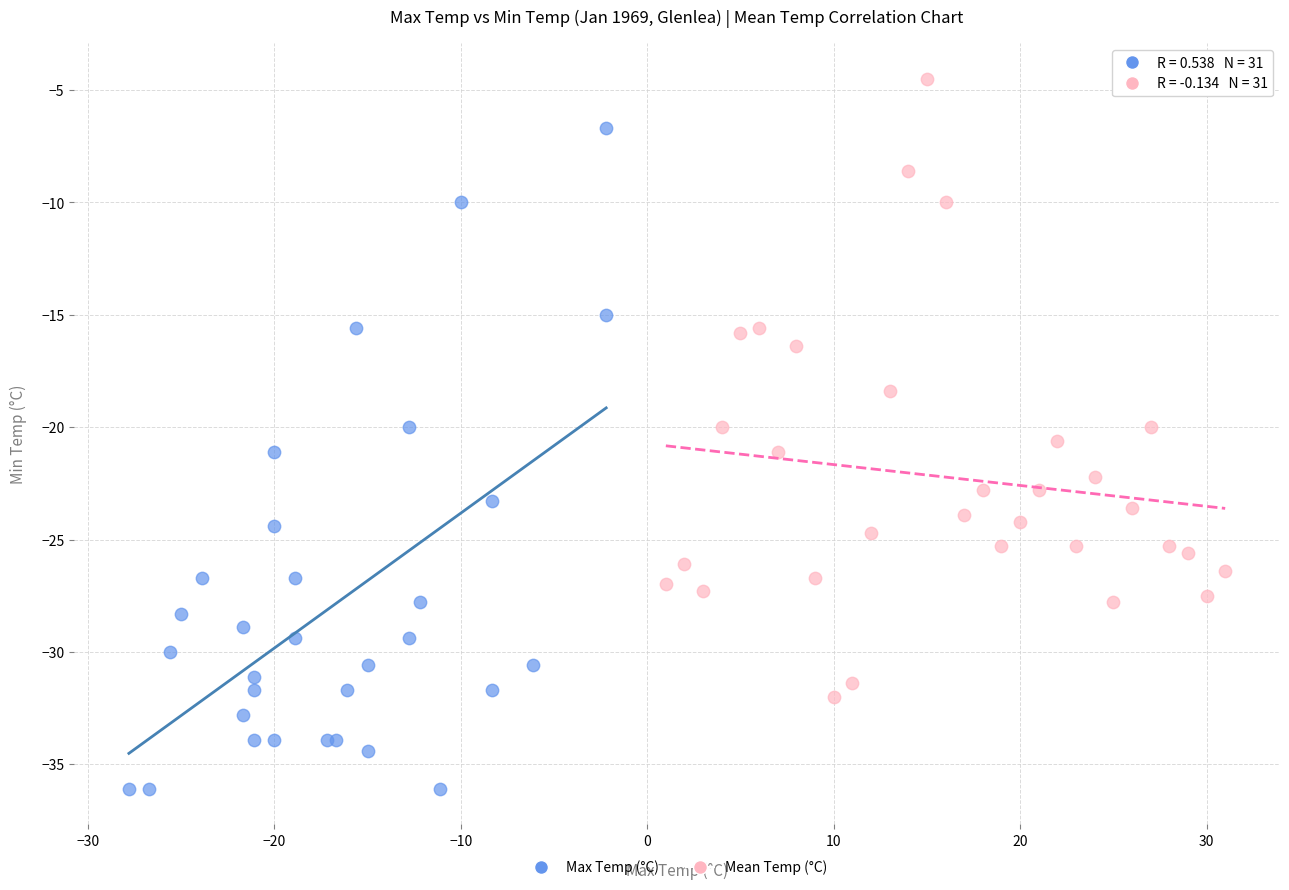

Which series has the widest spread of Y values?

Max Temp (°C)